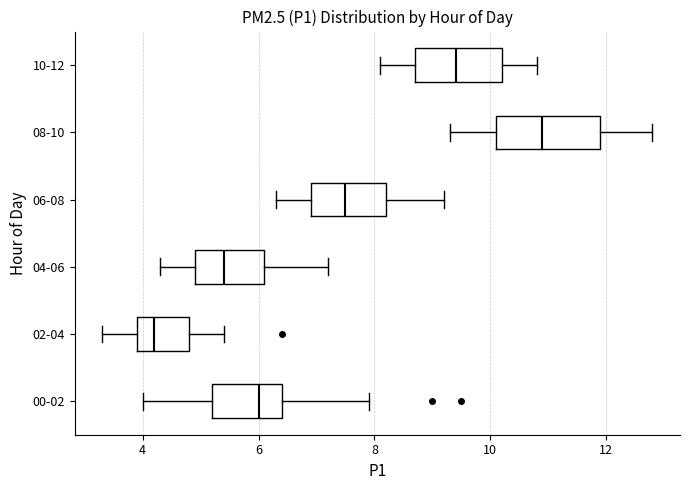

Where is the right edge of the box for 06-08 on the x-axis? The values are not printed on the chart, so give them approximately, as read against the axis.

8.2